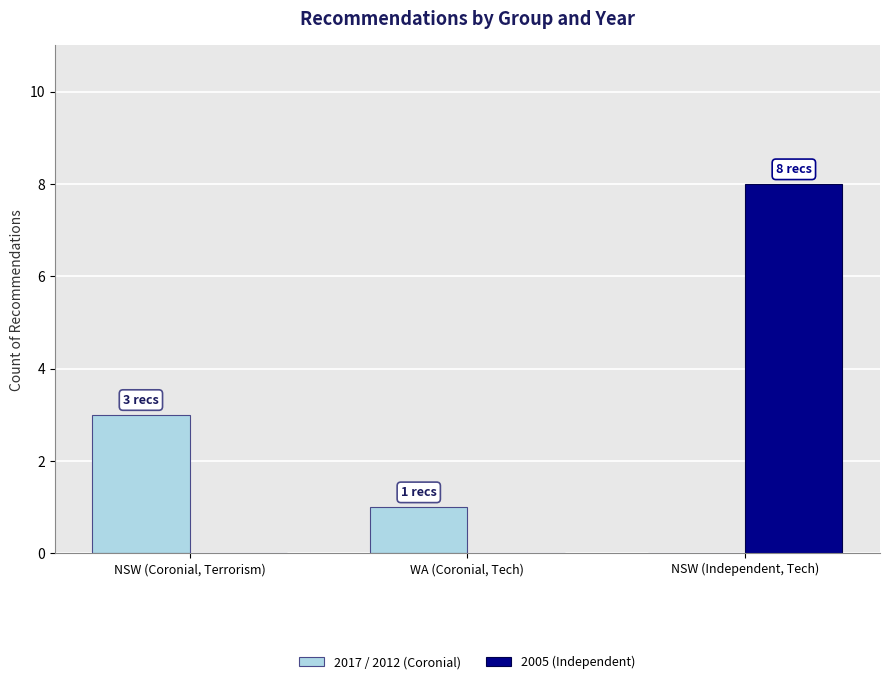

Which label corresponds to the largest value in the chart?

NSW (Independent, Tech)